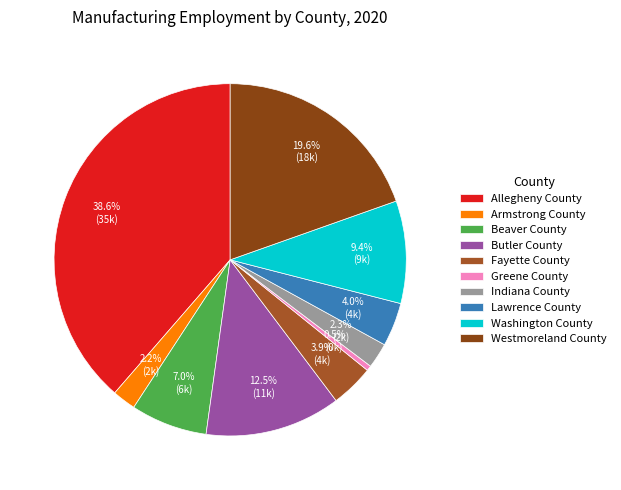

Count the number of slices in the pie.

10